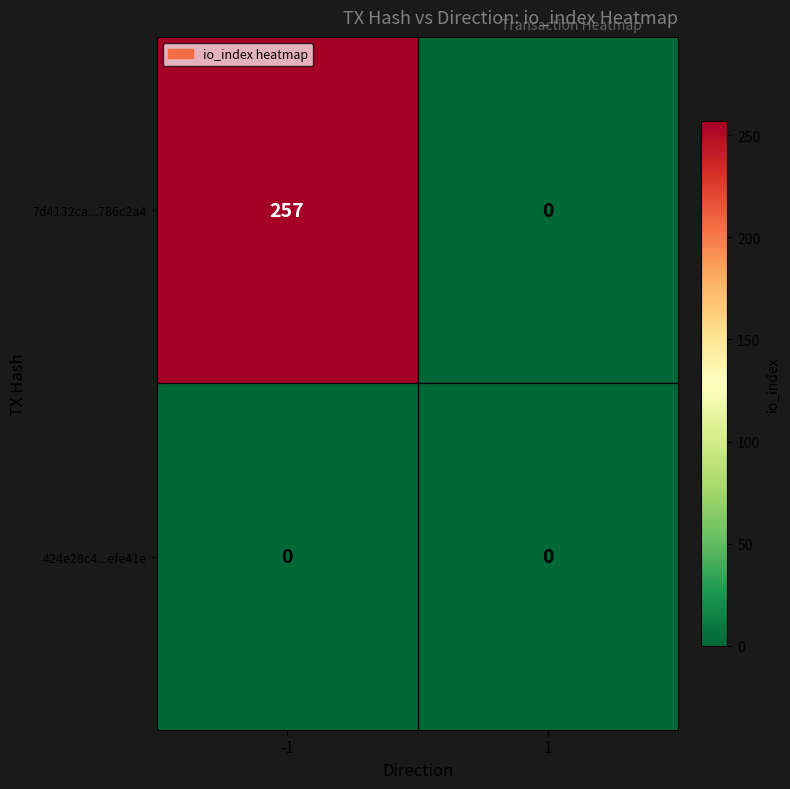

Which category has the highest value across all series?

-1